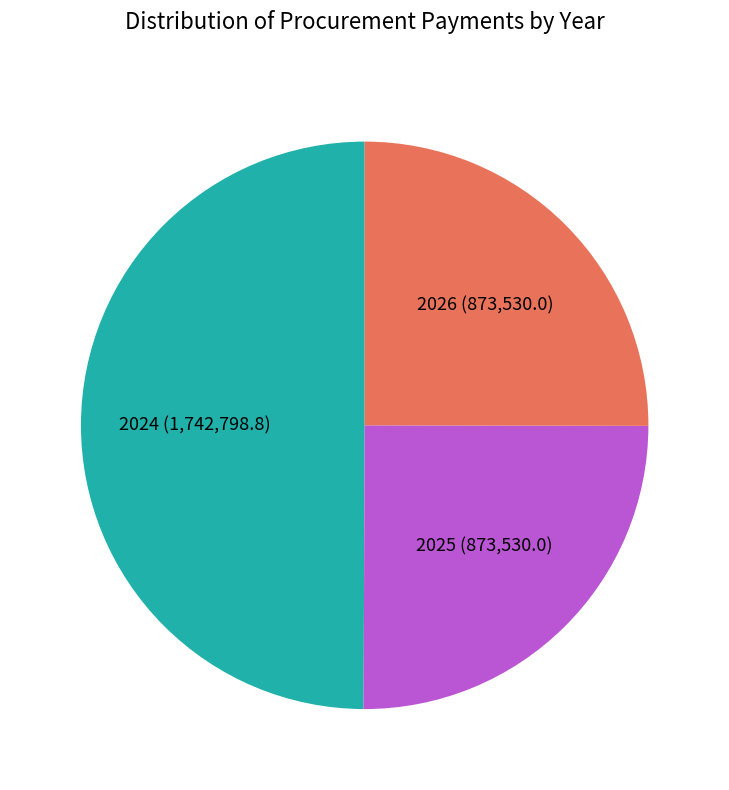

Does 2026 represent more than half of the total?

No